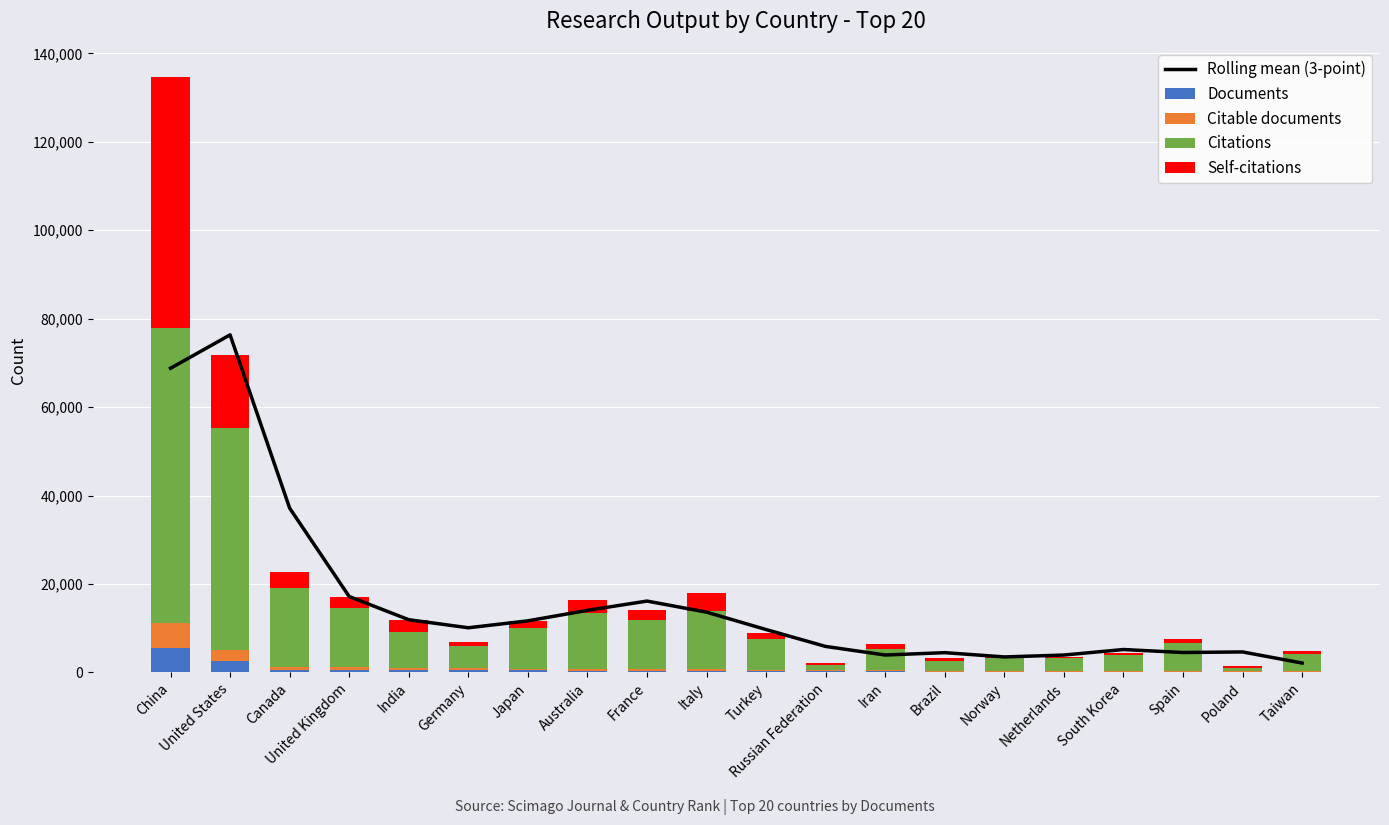

What is the greatest value displayed?

76346.7